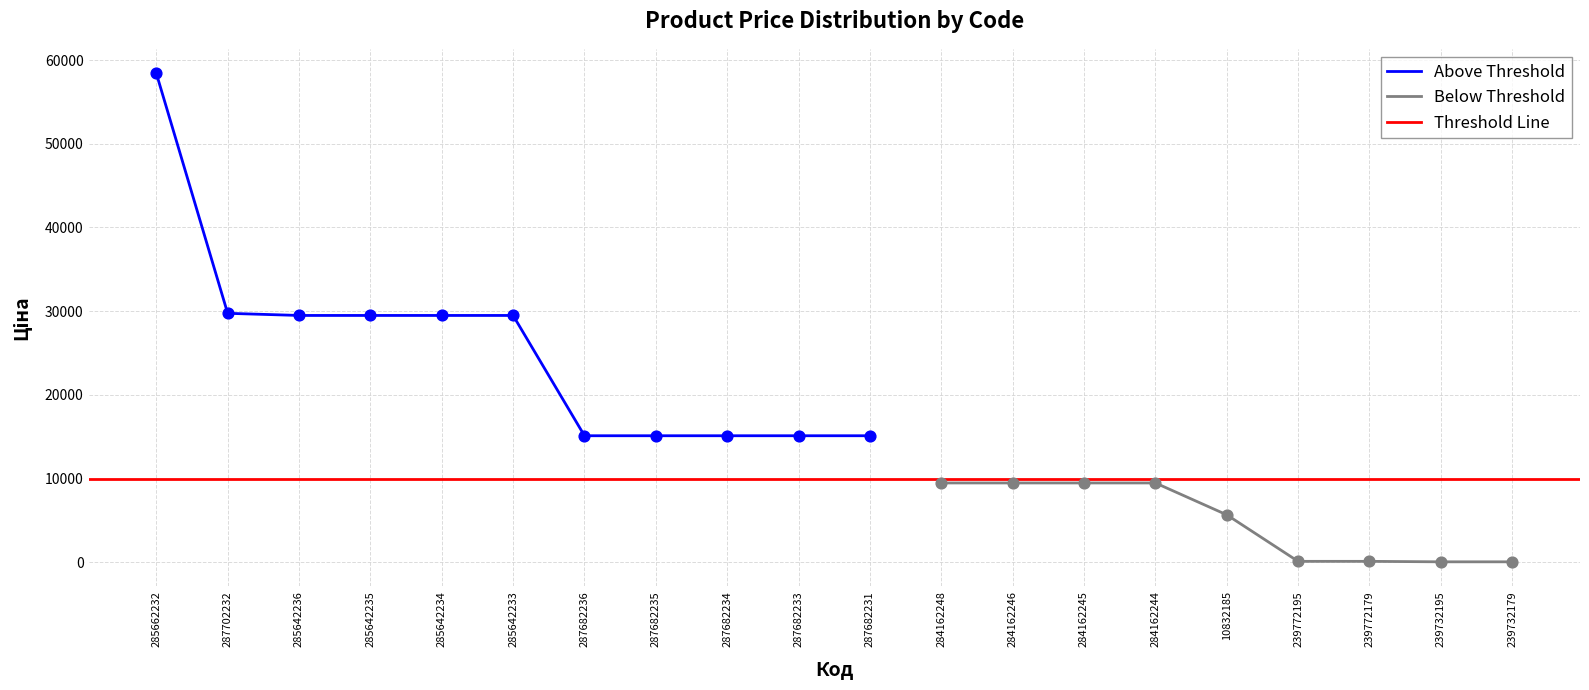

What is the change in value from 284162244 to 239732195?

-9423.0